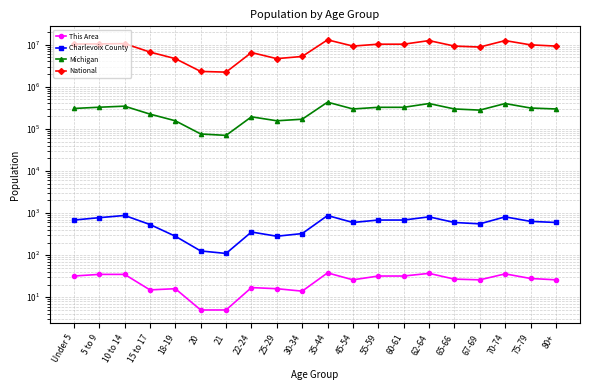

What are all the series names shown in the legend?

This Area, Charlevoix County, Michigan, National